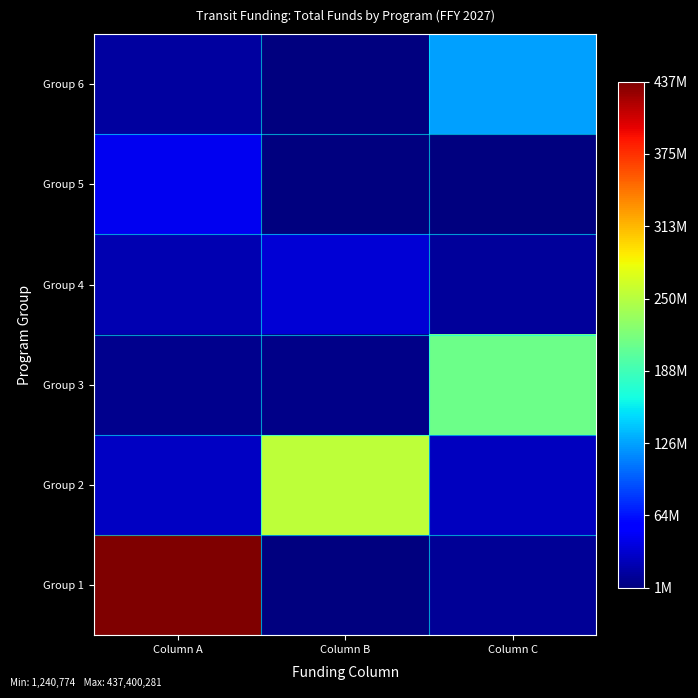

Reading right to left, list all the values displayed in this chart.

Group 1: Column C=10020000	Column B=1240774	Column A=437400281
Group 2: Column C=26650313	Column B=254610412	Column A=27071231
Group 3: Column C=211017456	Column B=6031033	Column A=7951000
Group 4: Column C=11778128	Column B=33745625	Column A=21040000
Group 5: Column C=2000000	Column B=2000000	Column A=45199562
Group 6: Column C=124542426	Column B=2097292	Column A=13480000